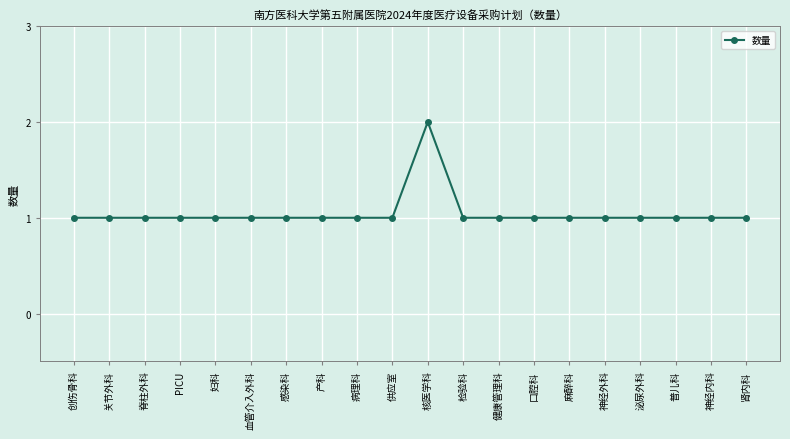

True or false: the data shows 0 at 创伤骨科.

False